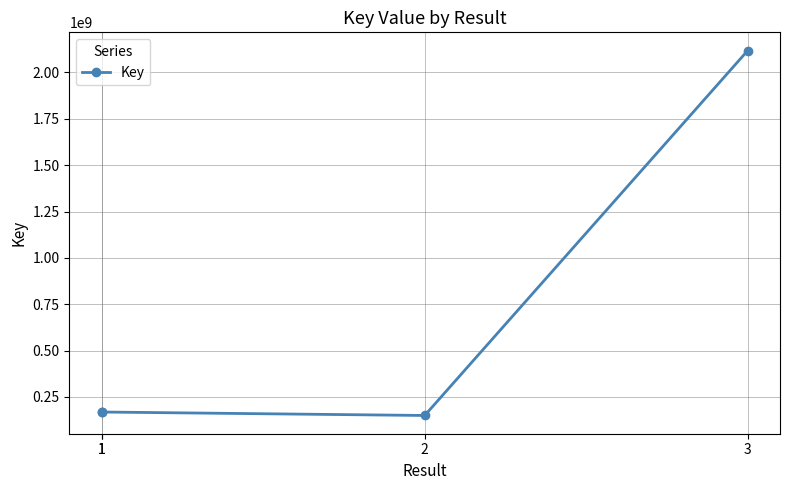

What is the value of the 1st point from the left?

168941807